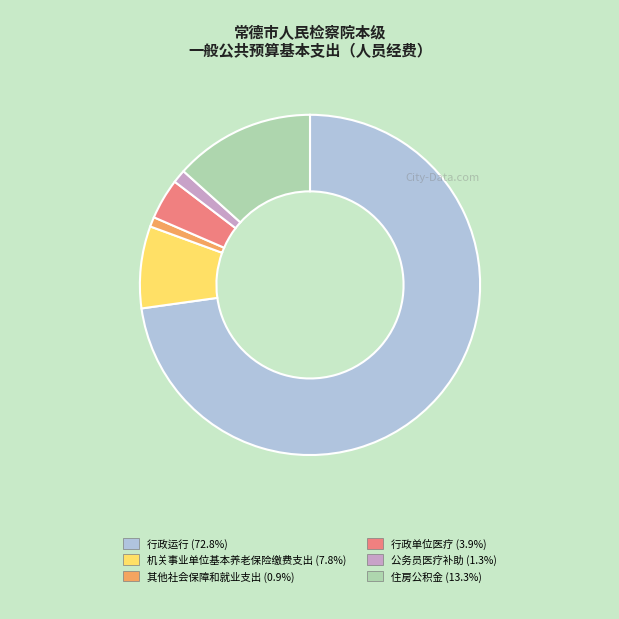

Approximately how many times larger is the value at 行政单位医疗 compared to 机关事业单位基本养老保险缴费支出?

0.5